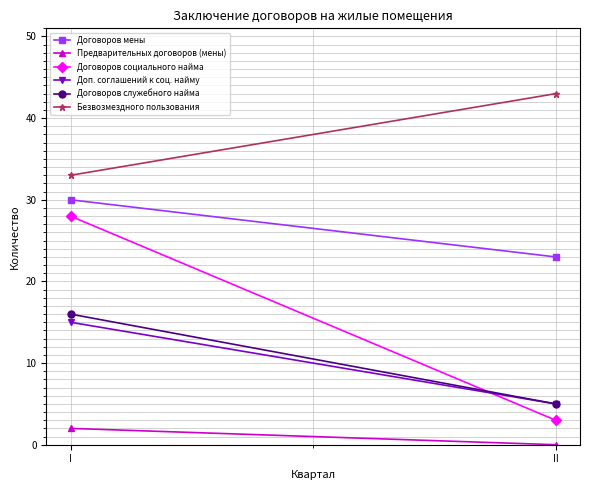

True or false: Договоров служебного найма has a value of 5 at II.

True